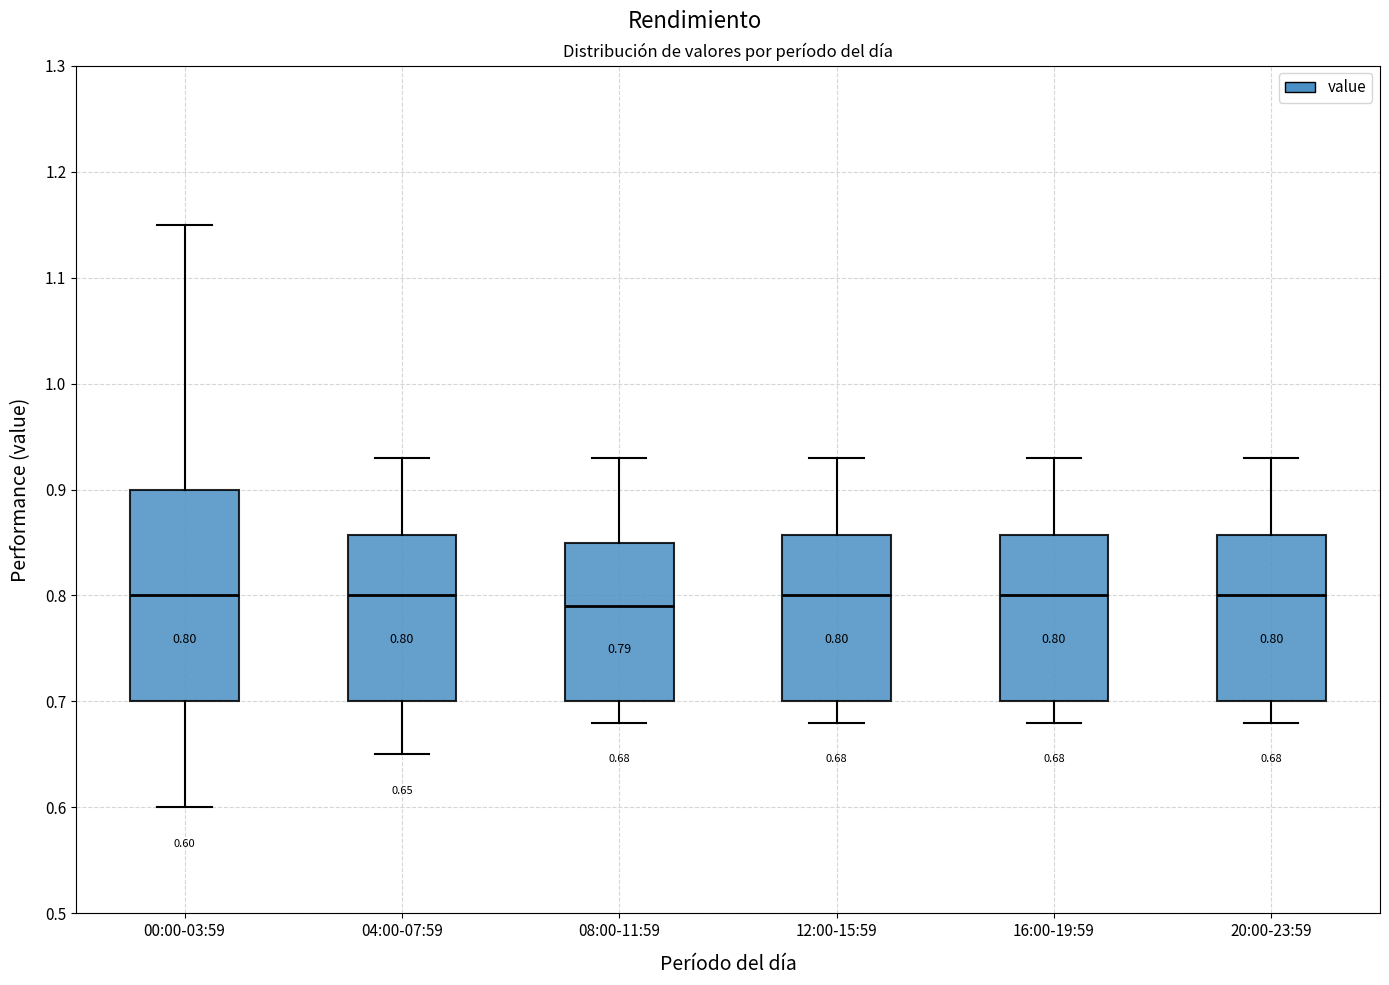

Which box's median line is the lowest?

08:00-11:59